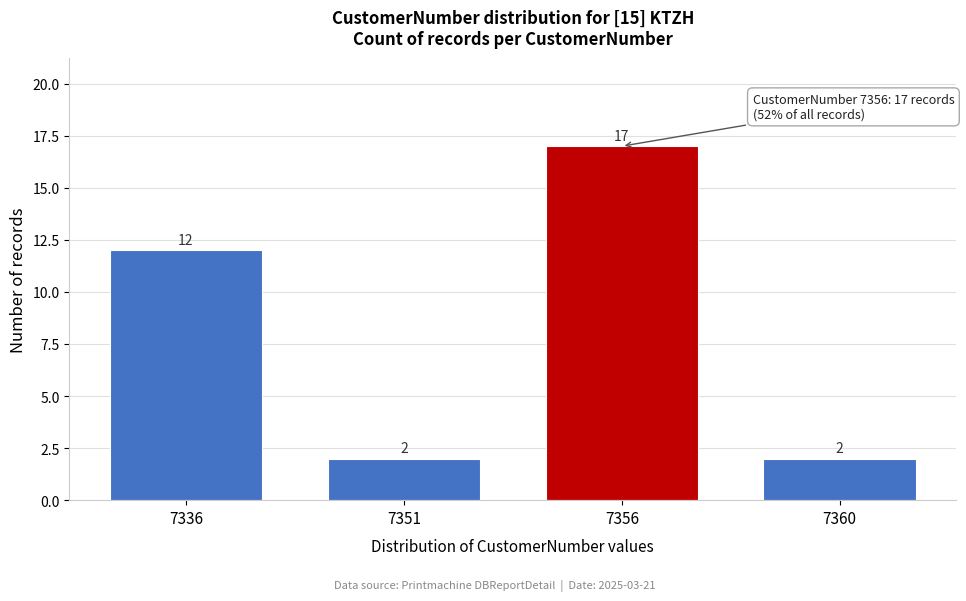

Reading left to right, extract all data points from this chart.

7336=12	7351=2	7356=17	7360=2